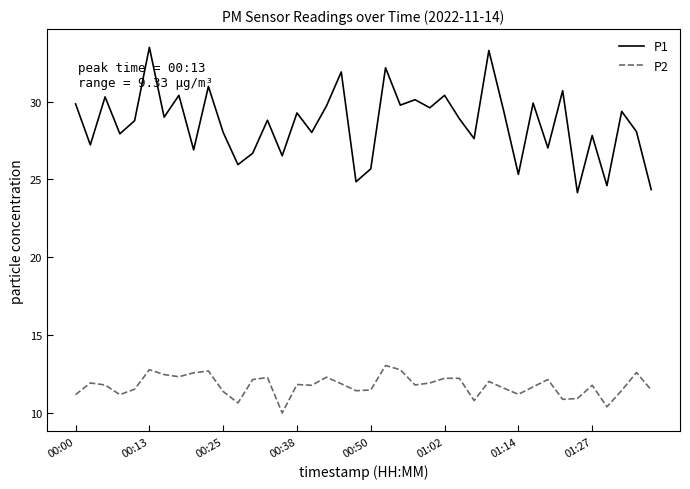

Which series has the widest spread of values?

P1